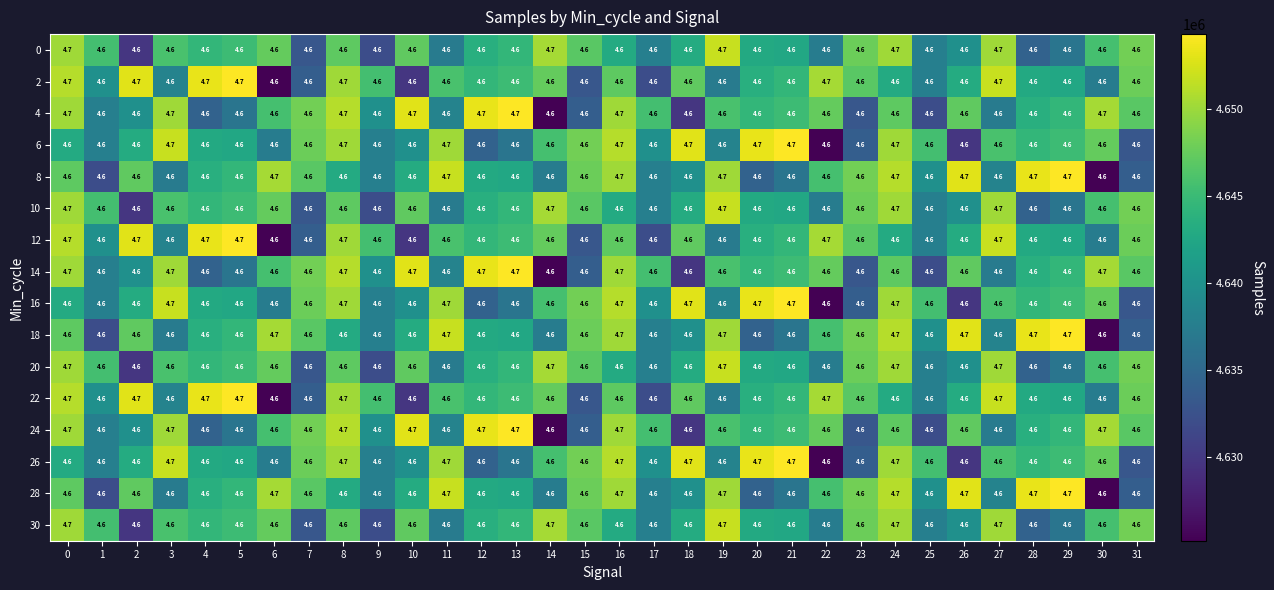

Is it true that 2 equals 2.5 at 19?

False